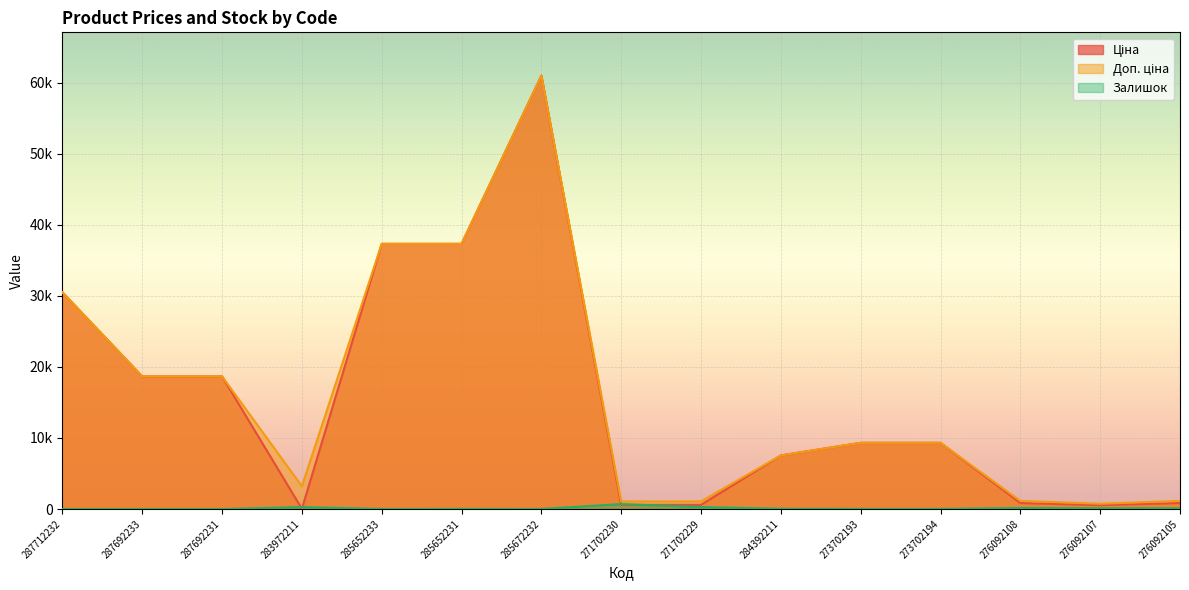

Between which two adjacent categories do Ціна and Залишок first intersect?

287692231 and 283972211